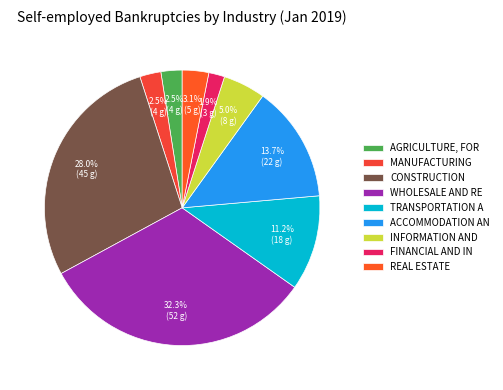

Count the number of slices in the pie.

9